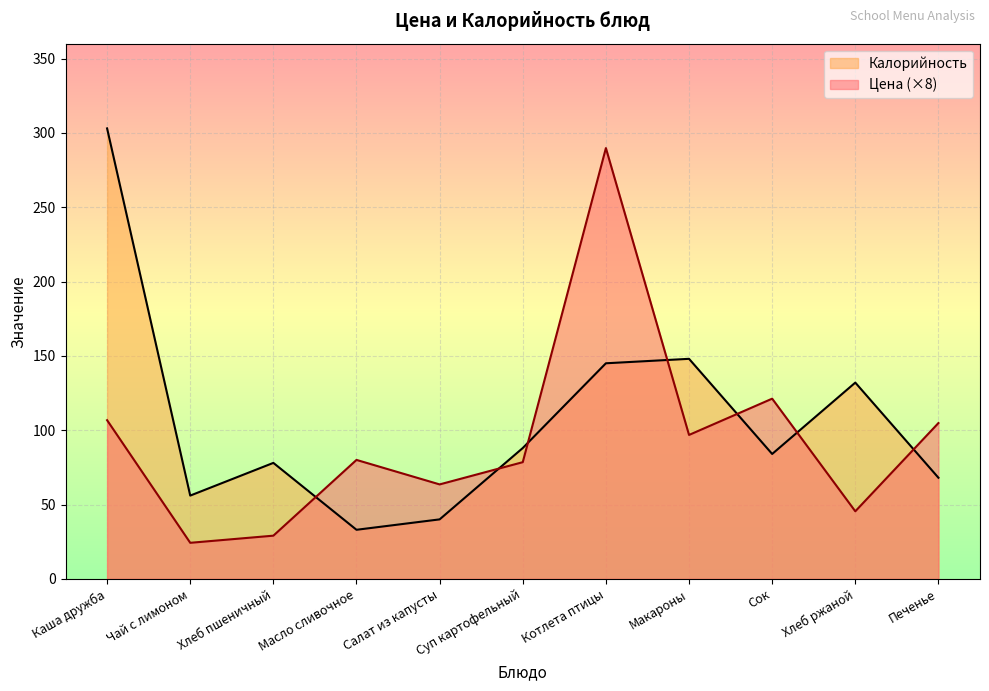

What is the total value across all series at Каша дружба?

409.7